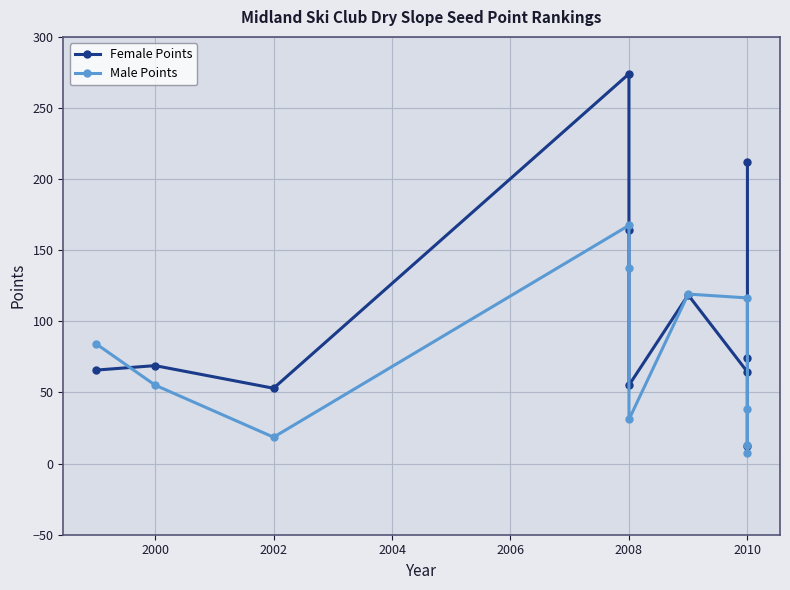

Rank the series by their average value, from lowest to highest.

Male Points, Female Points